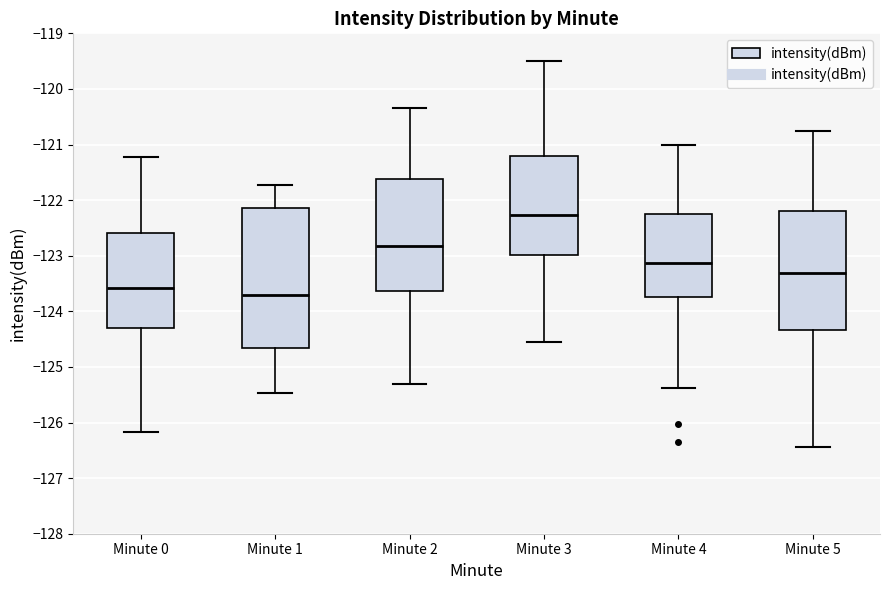

Where does the median line of the box for Minute 1 sit on the y-axis? The values are not printed on the chart, so give them approximately, as read against the axis.

-123.7